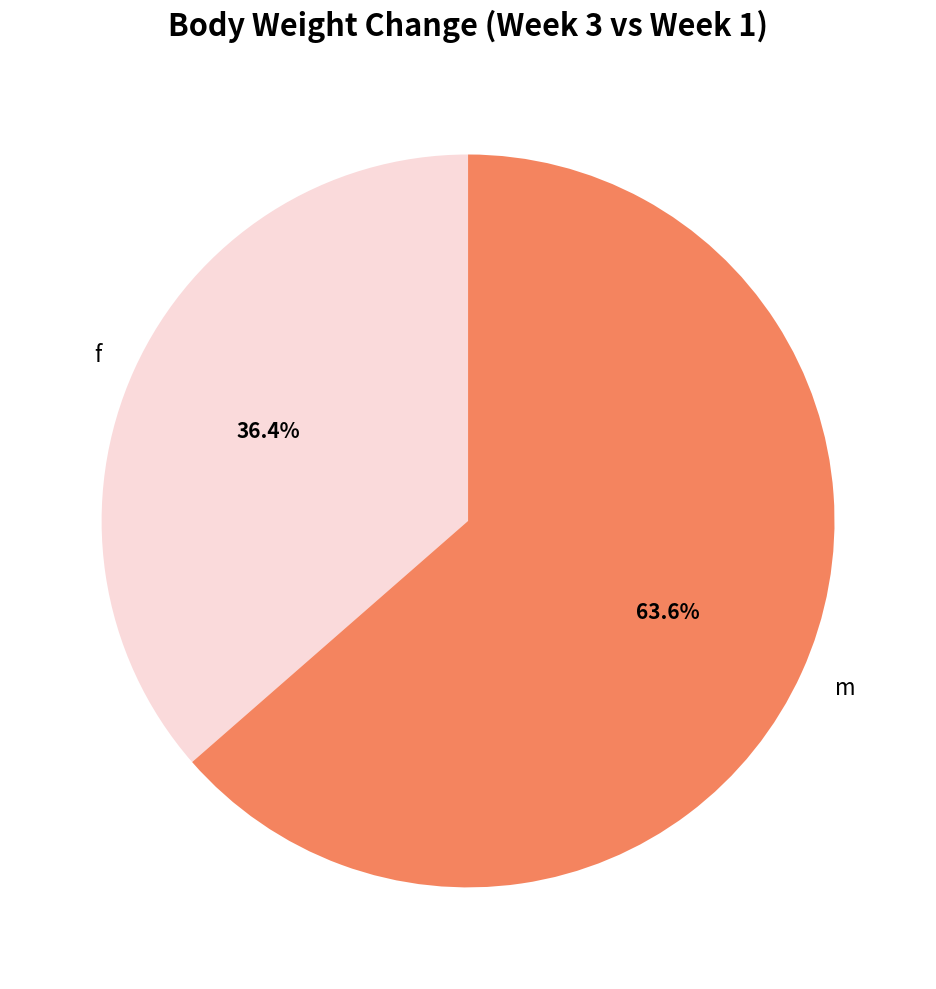

The f slice represents 42% of the pie. True or false?

False